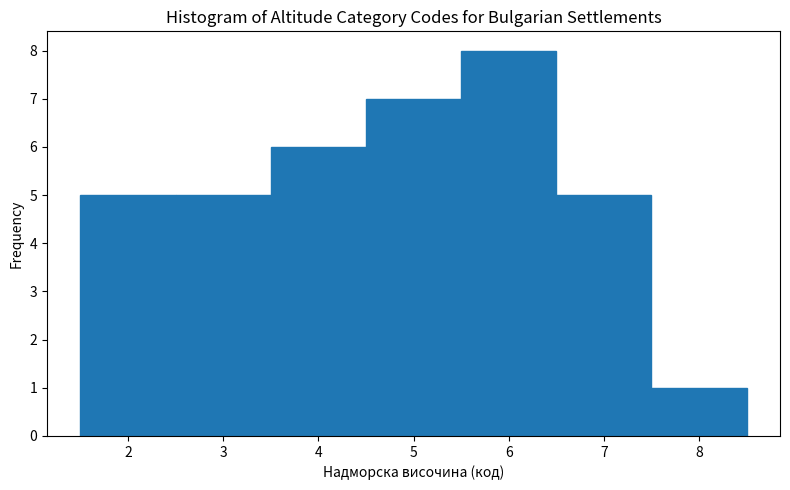

Reading left to right, list every bar in this chart as the range it spans on the x-axis followed by its height. The values are not printed on the chart, so give them approximately, as read against the axis.

1.5 to 2.5: 5
2.5 to 3.5: 5
3.5 to 4.5: 6
4.5 to 5.5: 7
5.5 to 6.5: 8
6.5 to 7.5: 5
7.5 to 8.5: 1